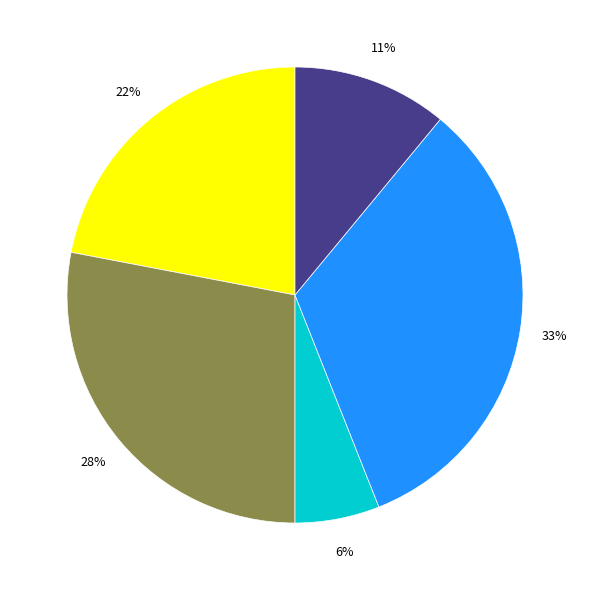

Is there any slice that represents more than half of the pie?

No